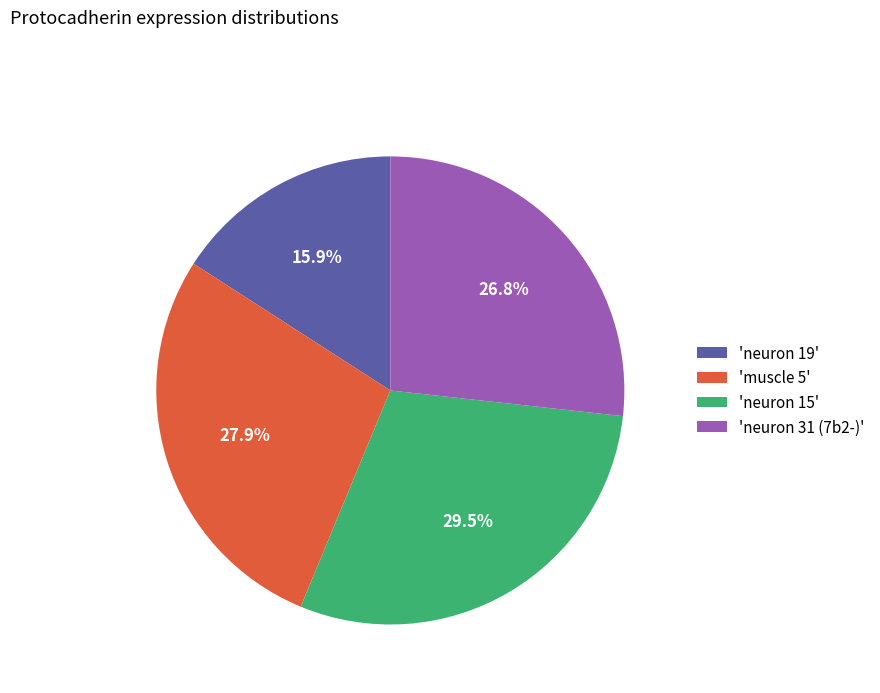

To the nearest percent, what is the average slice percentage?

25%